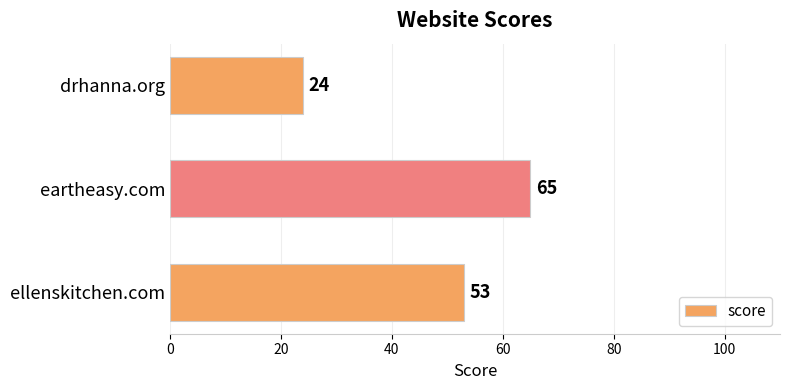

What is the change in value from ellenskitchen.com to eartheasy.com?

+12